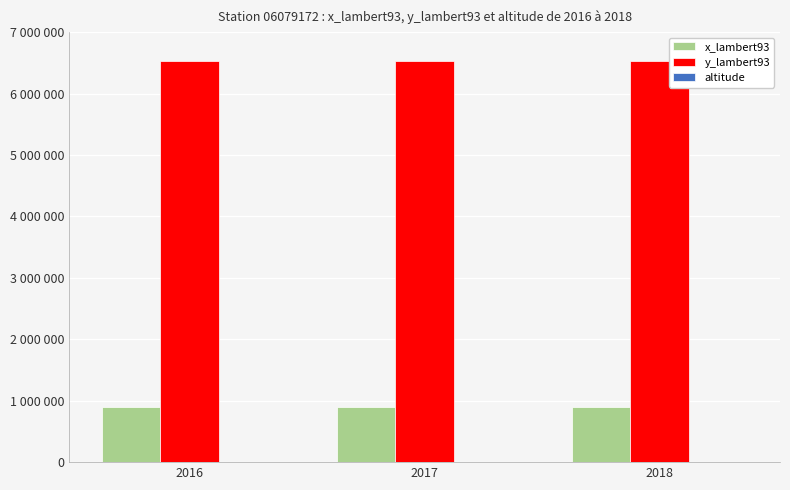

Which category has the lowest value across all series?

2016